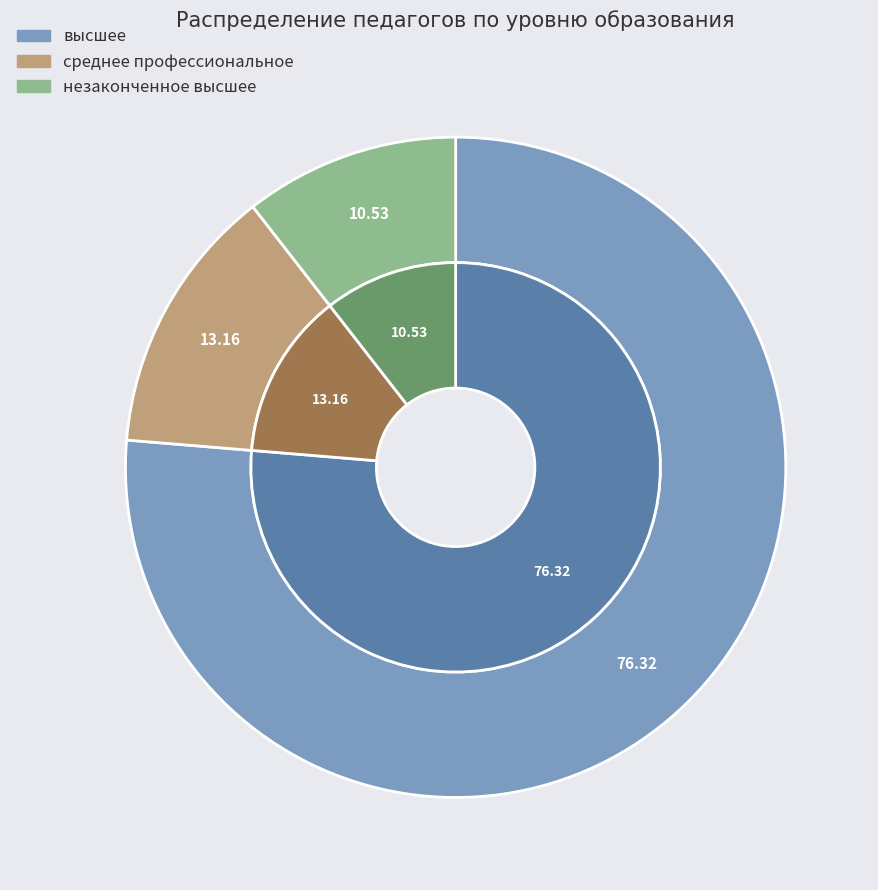

Is it true that незаконченное высшее is 11% of the pie?

True